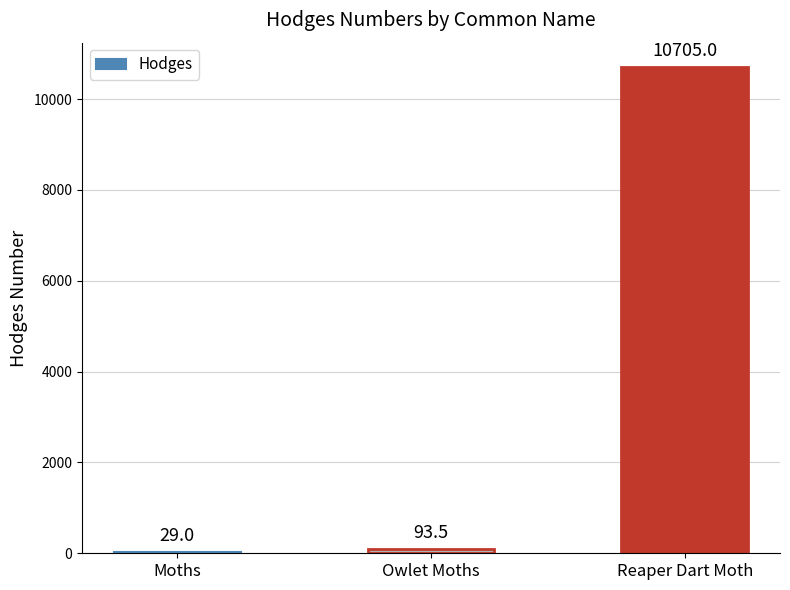

Where does the data first go above 93?

Owlet Moths